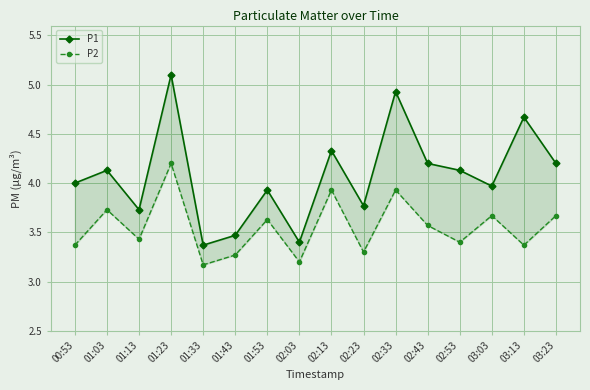

The P1 series shows 3.7 at 01:13. True or false?

True